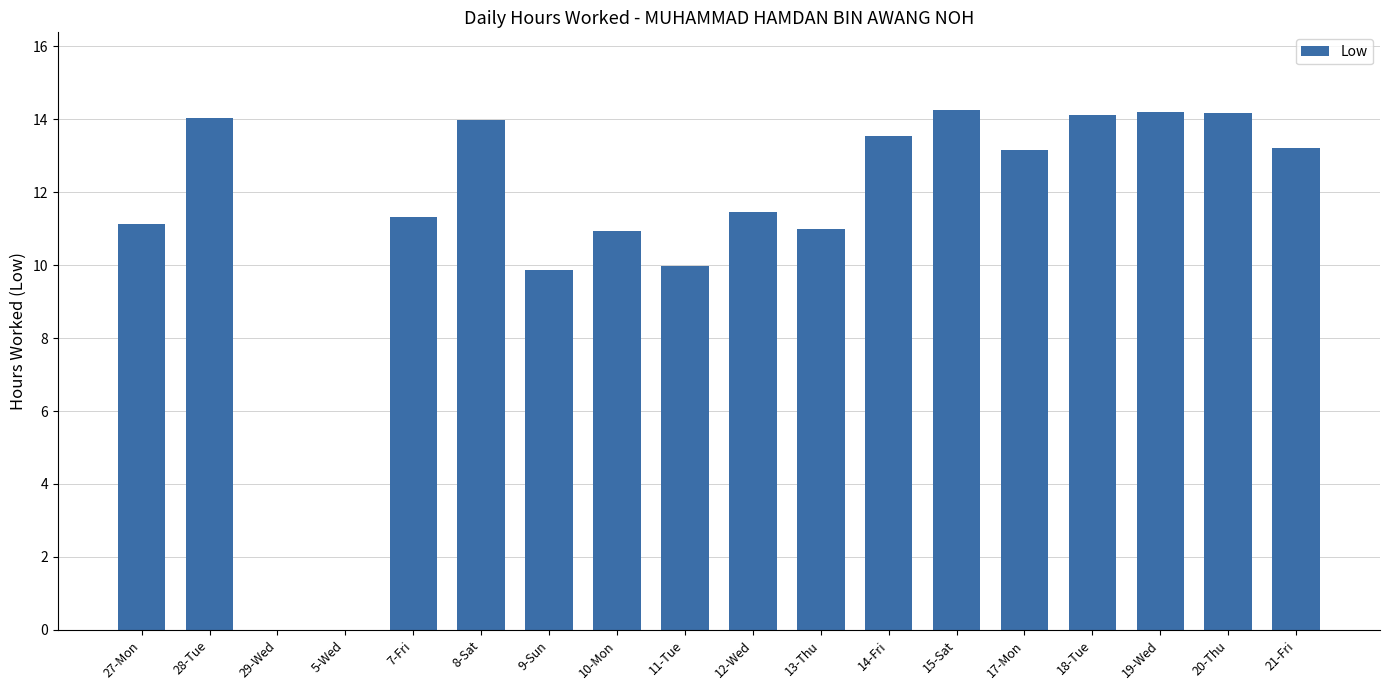

What is the sum of the values at 11-Tue and 27-Mon?

21.1